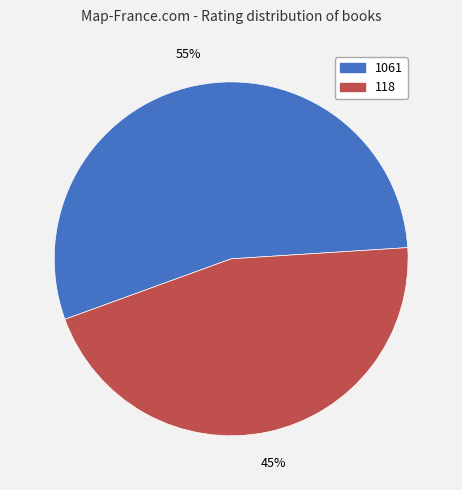

To the nearest percent, what is the average slice percentage?

50%